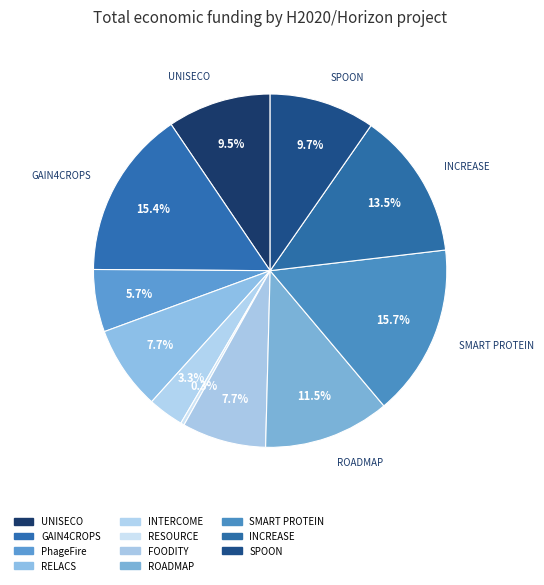

To the nearest percent, what is the difference between the PhageFire and INTERCOME slice percentages?

2%